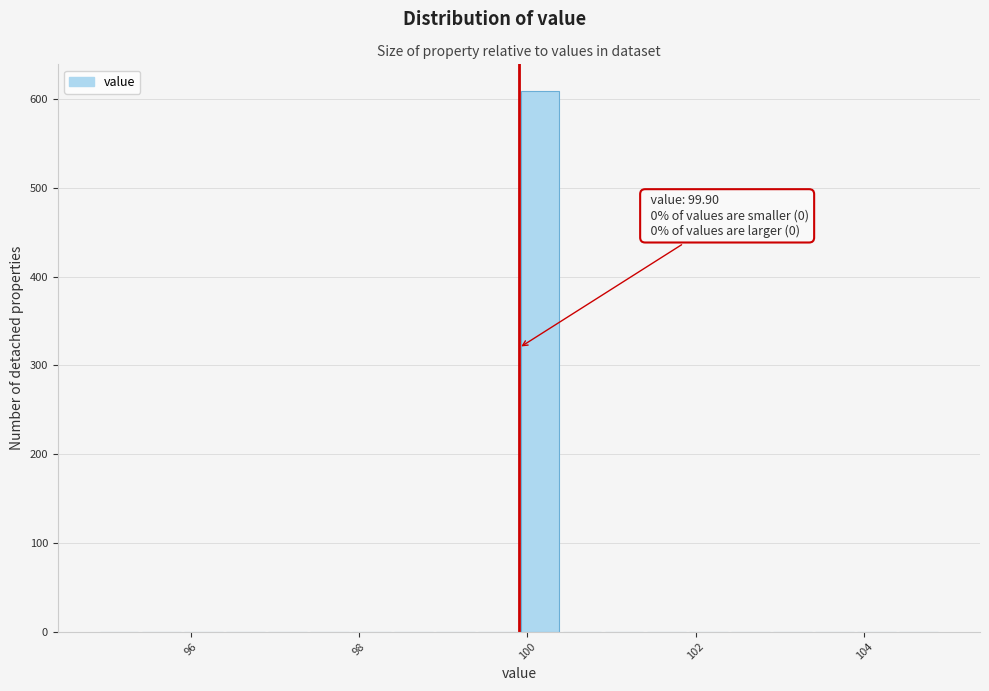

Read against the x-axis, roughly where is the centre of the tallest bar?

100.2